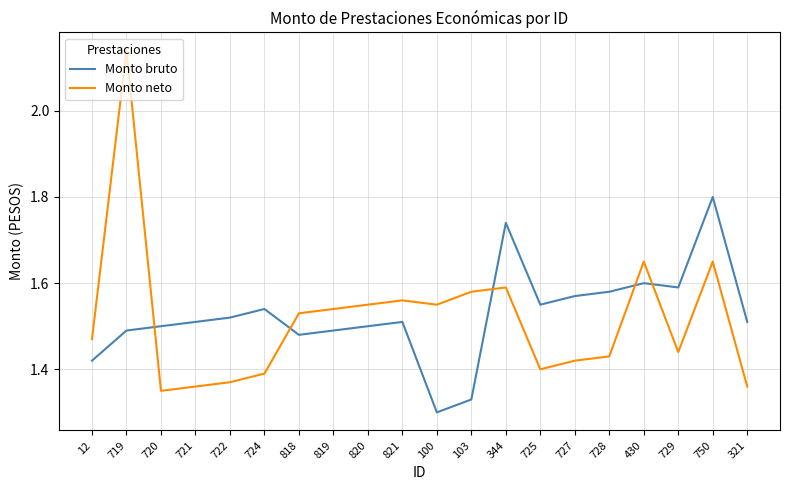

What is the total value across all series at 12?

2.9